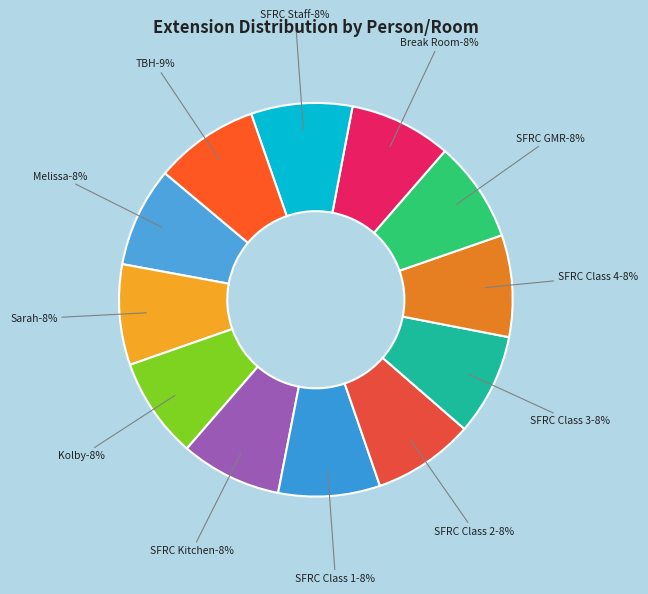

Between SFRC Kitchen and Sarah, which is larger?

SFRC Kitchen